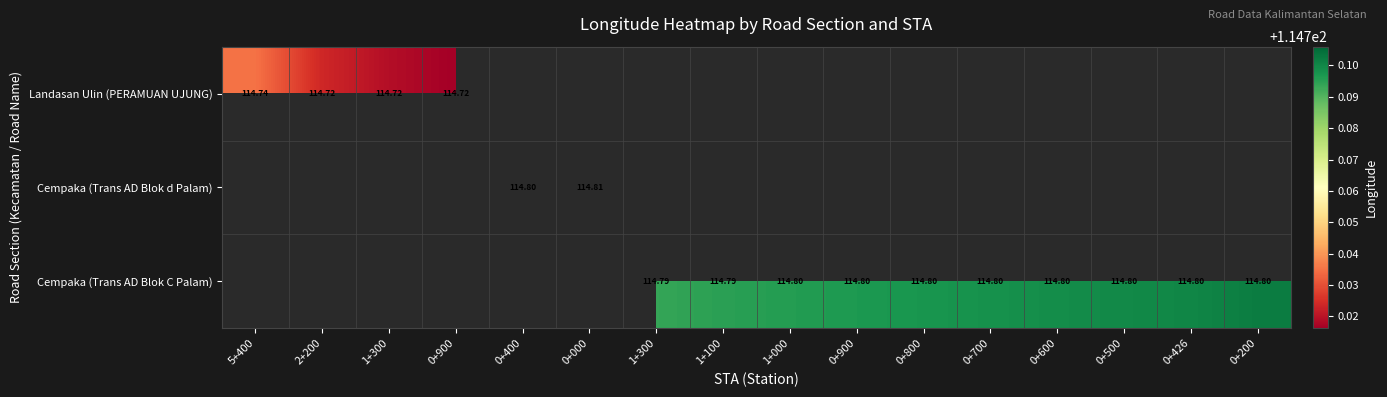

How many data points does each series have?

16